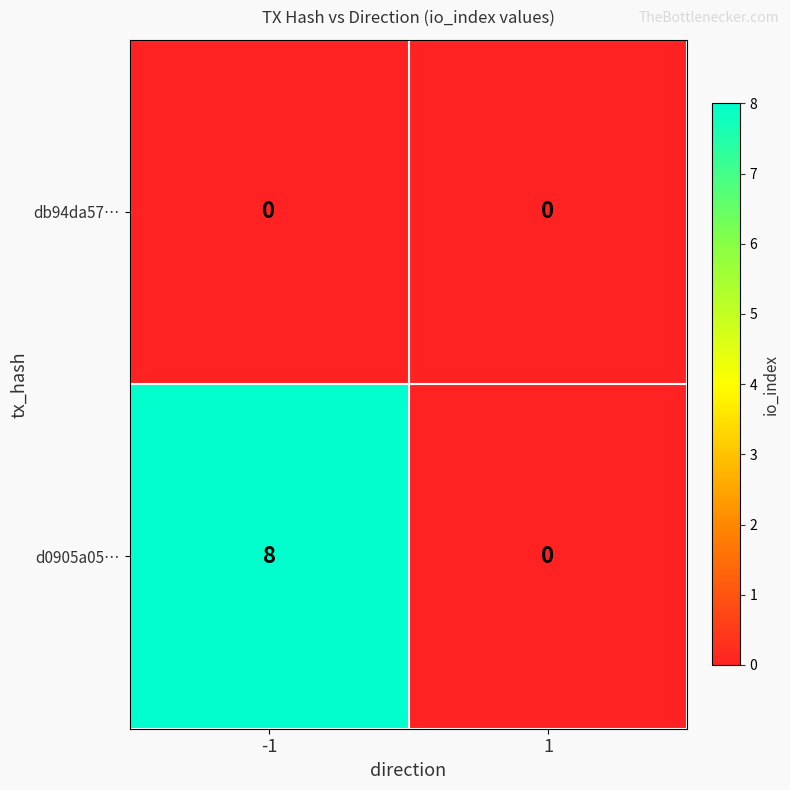

Reading left to right, list all the values displayed in this chart.

db94da57…: -1=0	1=0
d0905a05…: -1=8	1=0